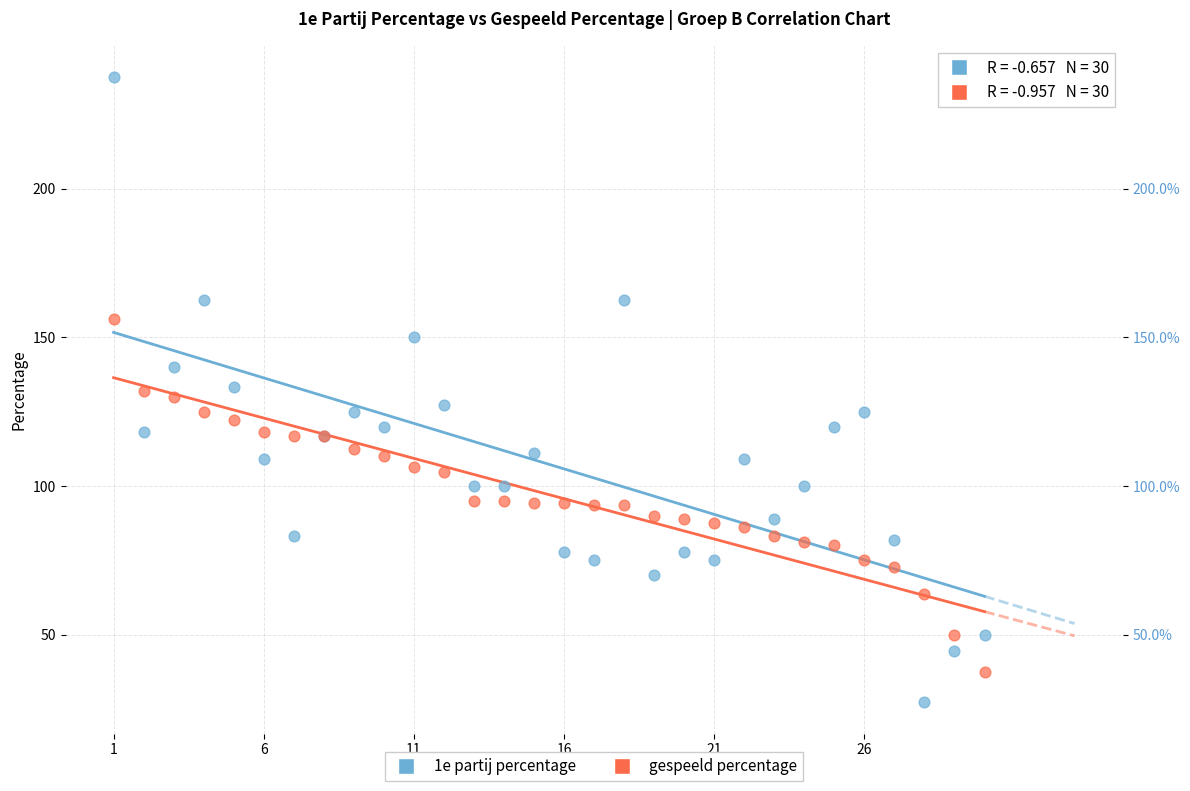

Which series reaches the maximum Y coordinate?

1e partij percentage